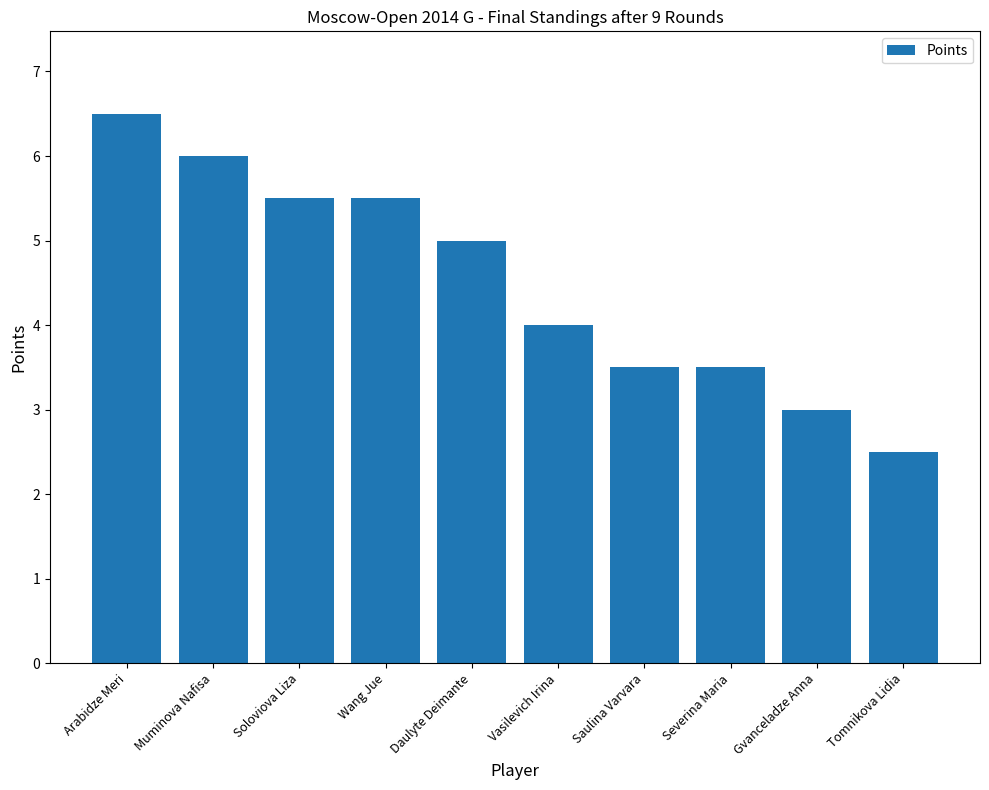

What is the difference between the second highest and second lowest values?

3.0